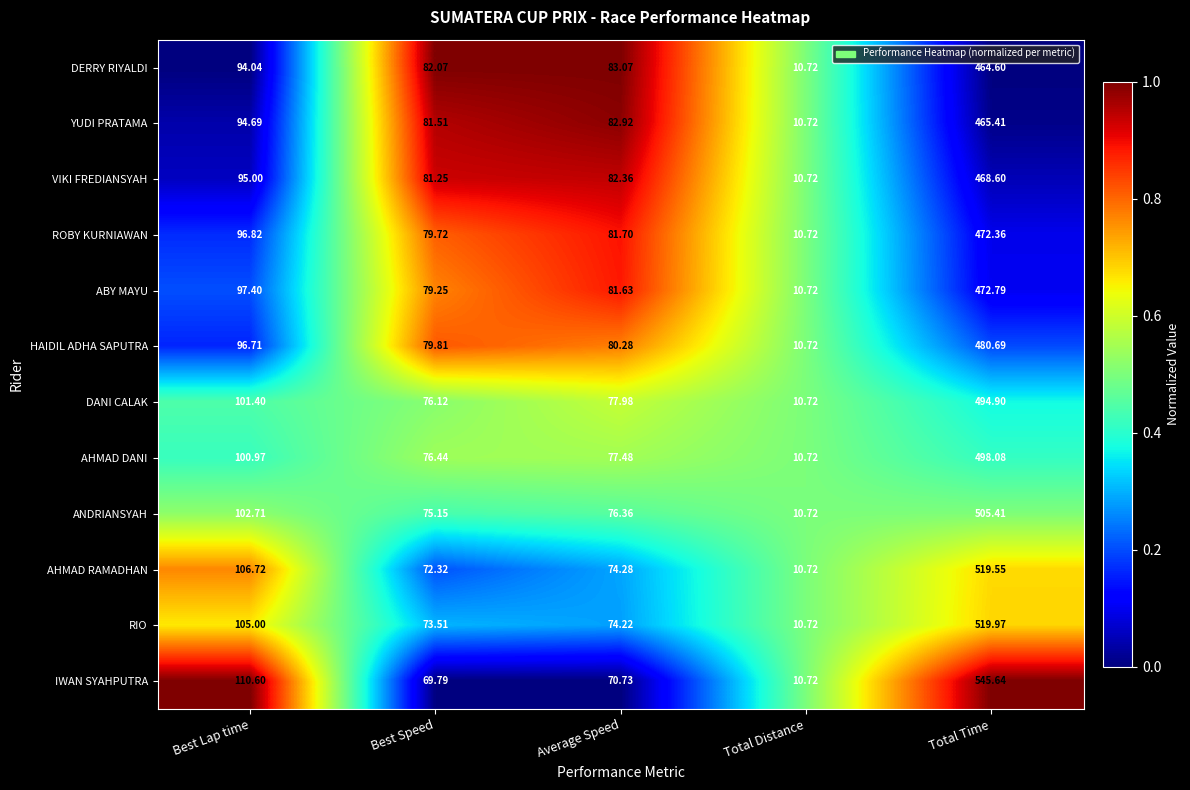

At which category does the chart reach its peak across all series?

Total Time